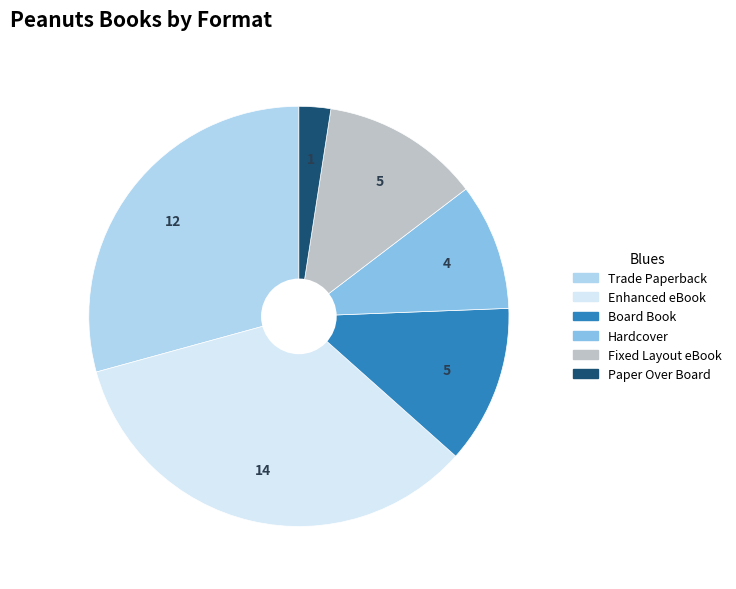

The Board Book slice represents 12% of the pie. True or false?

True